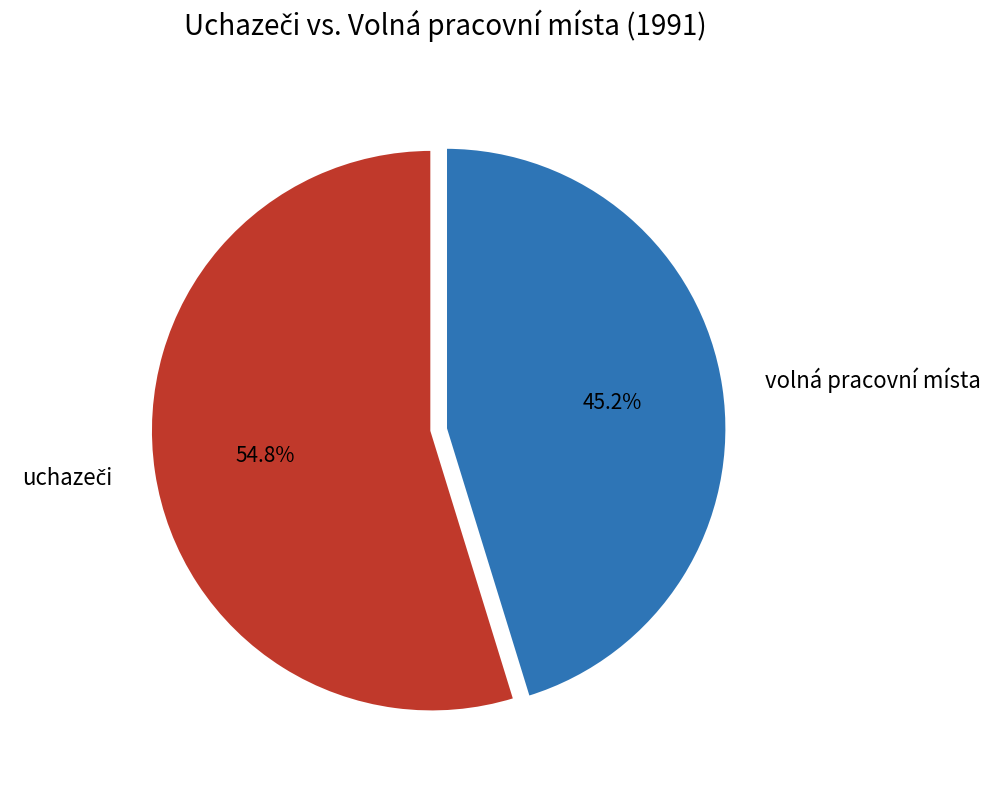

What is the smallest slice in the pie chart?

volná pracovní místa